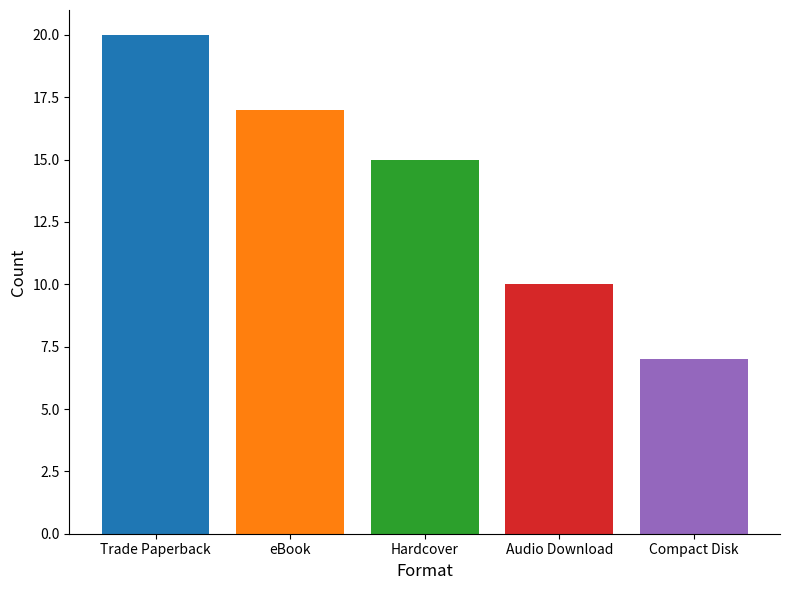

What is the label of the 3rd bar from the left?

Hardcover